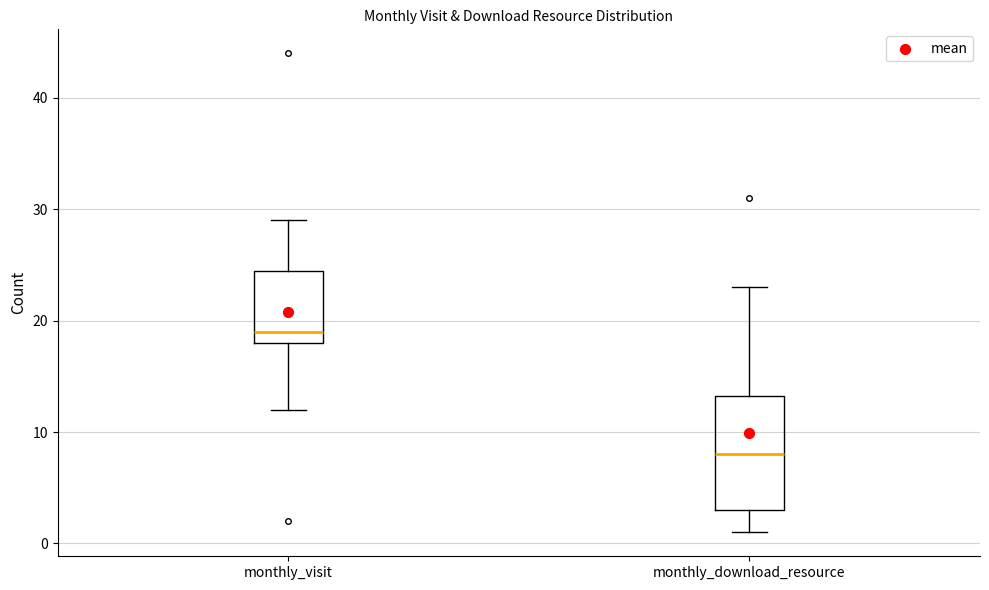

Reading left to right, read every box against the y-axis: the position of its median line, the range the box covers, and the ends of its whiskers. The values are not printed on the chart, so give them approximately, as read against the axis.

monthly_visit: median 19, box 18 to 25, whiskers 12 to 29
monthly_download_resource: median 8, box 3 to 13, whiskers 1 to 23